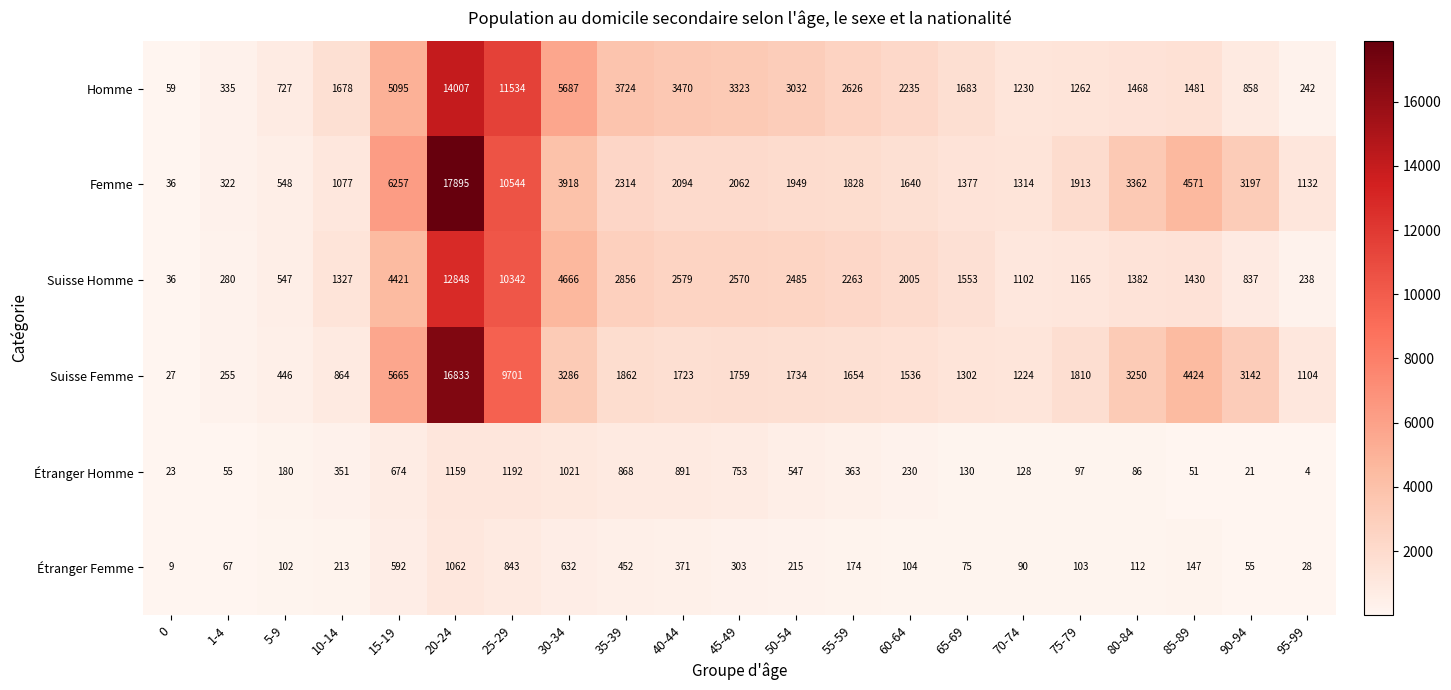

The value of Étranger Femme at 25-29 is 1443. True or false?

False